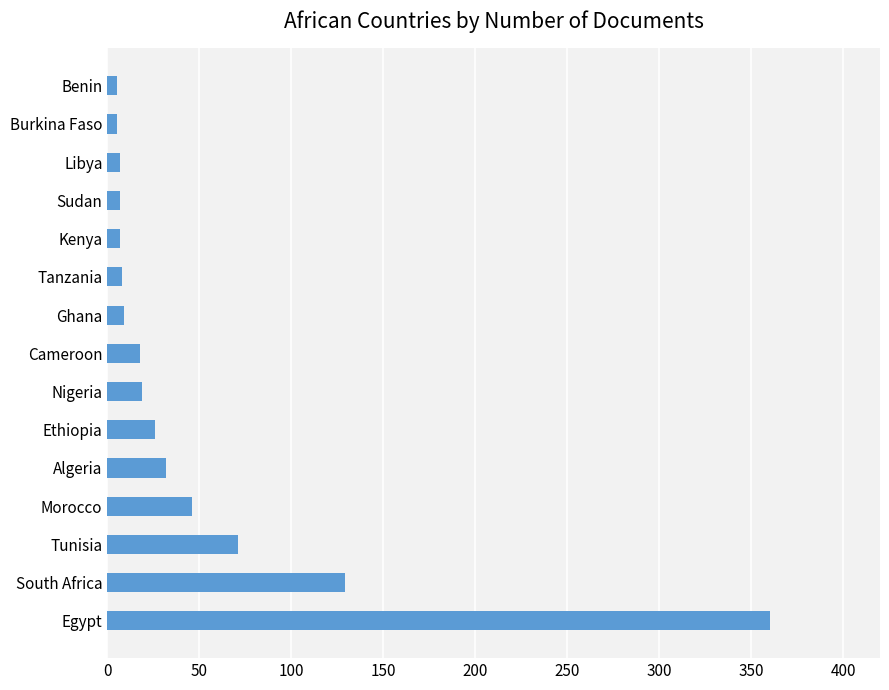

What is the difference between the maximum and minimum values?

355